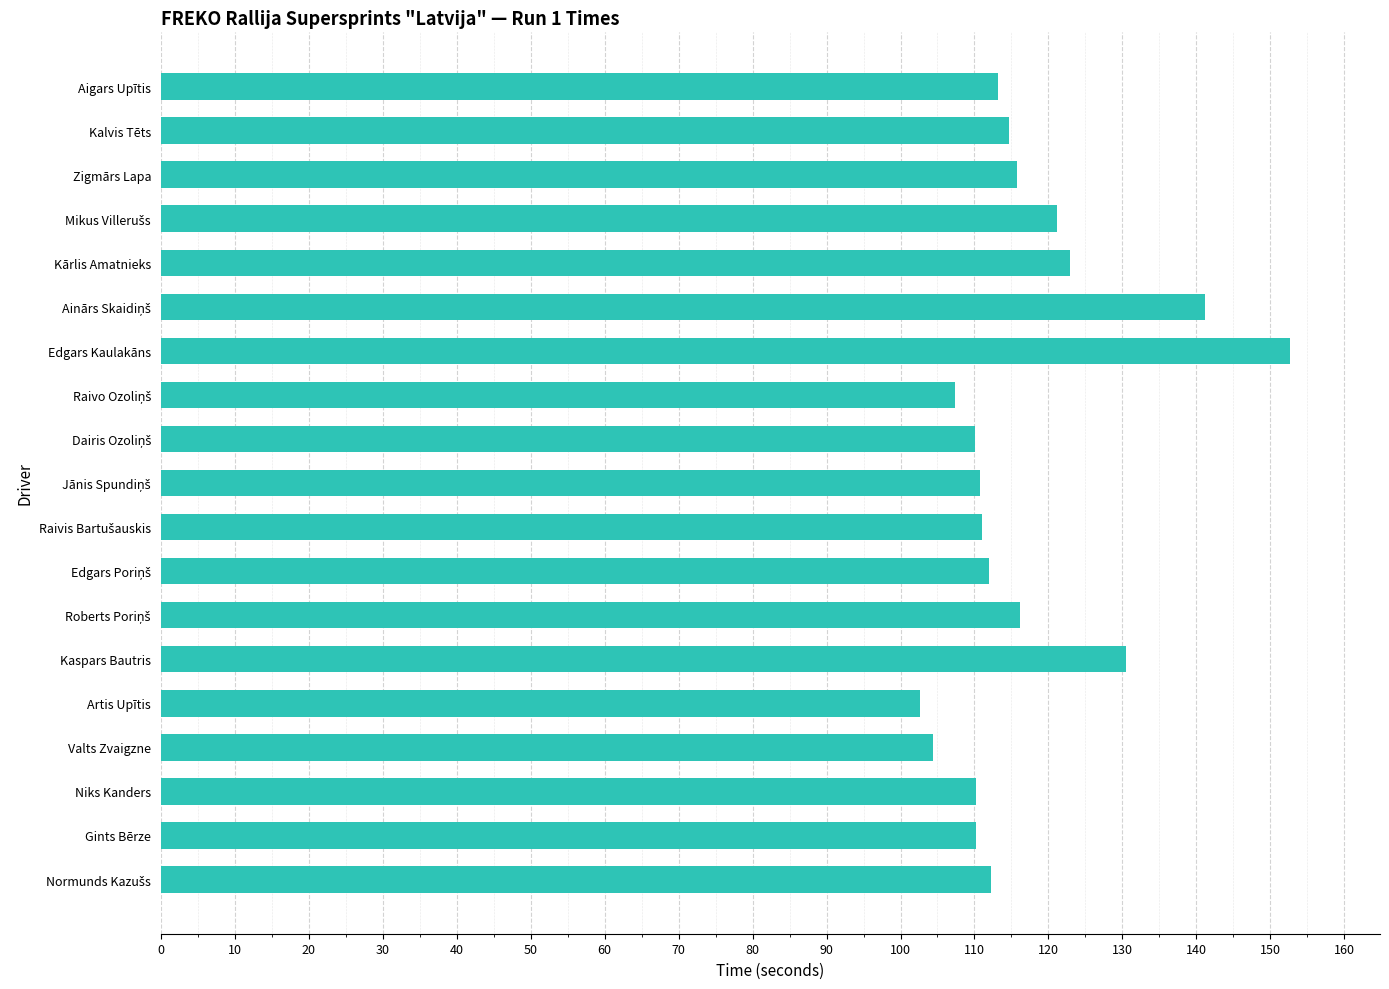

What is the average value?

116.8